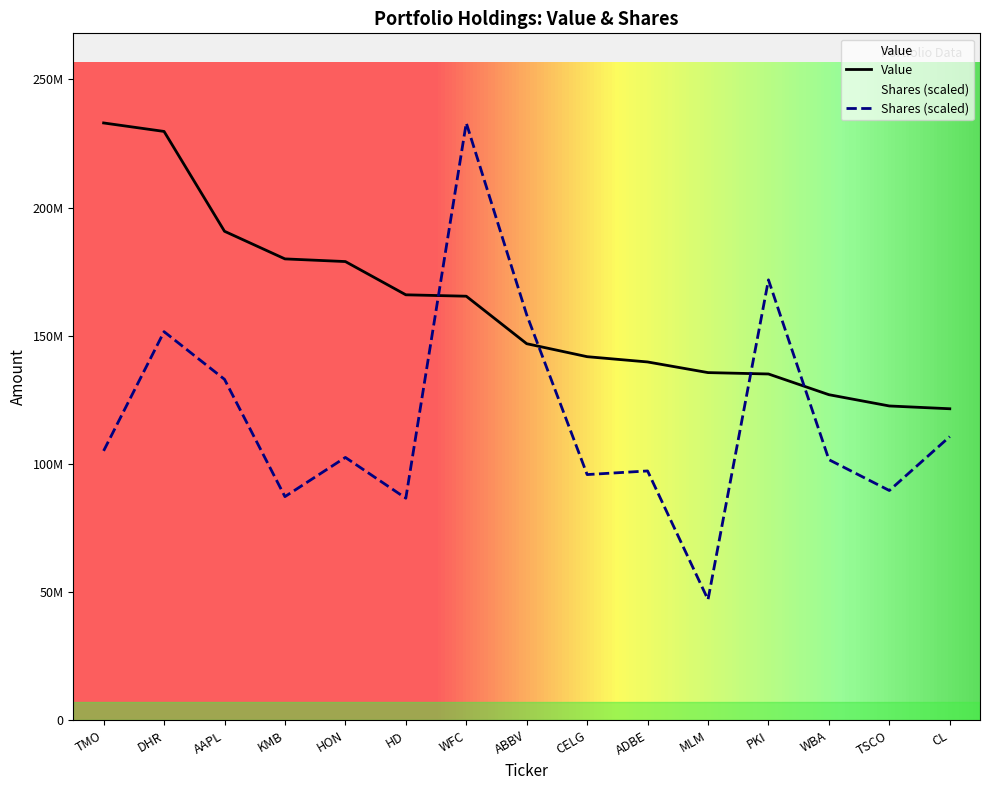

What is the label of the 12th point from the left?

PKI